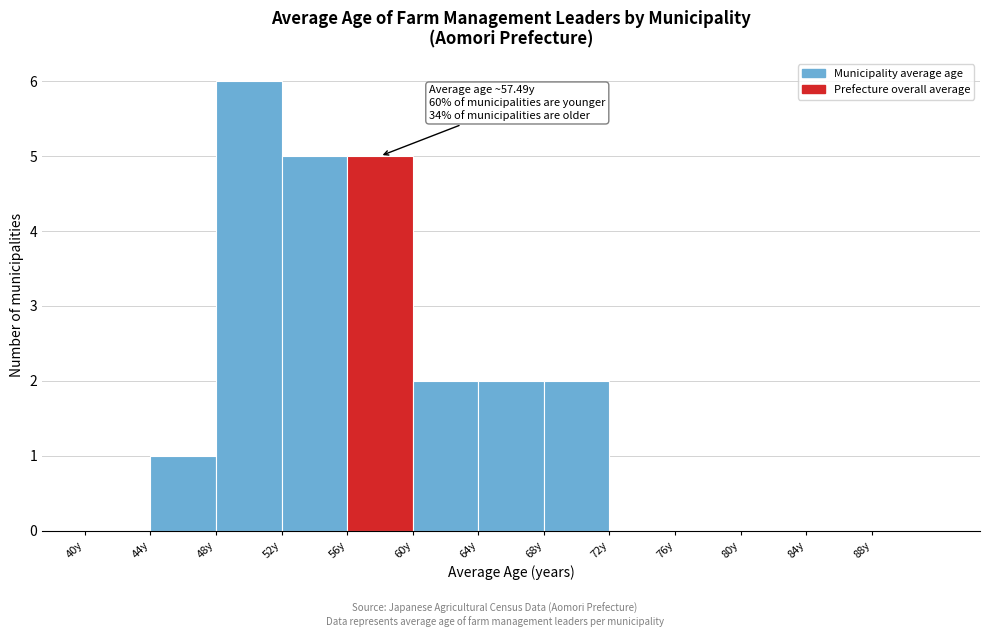

Which range on the x-axis has the tallest bar?

48 to 52